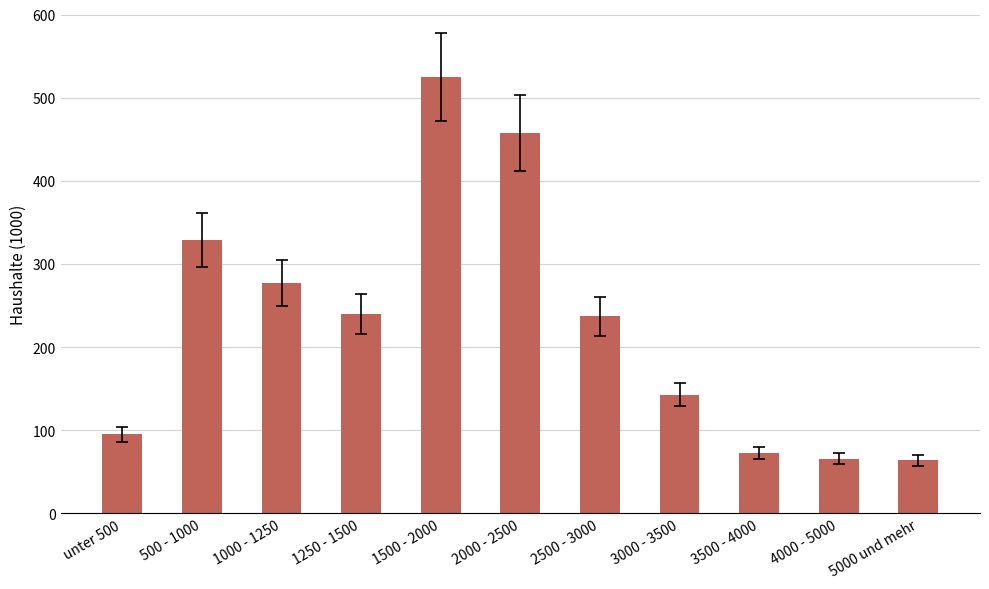

How many data points are less than 237?

5